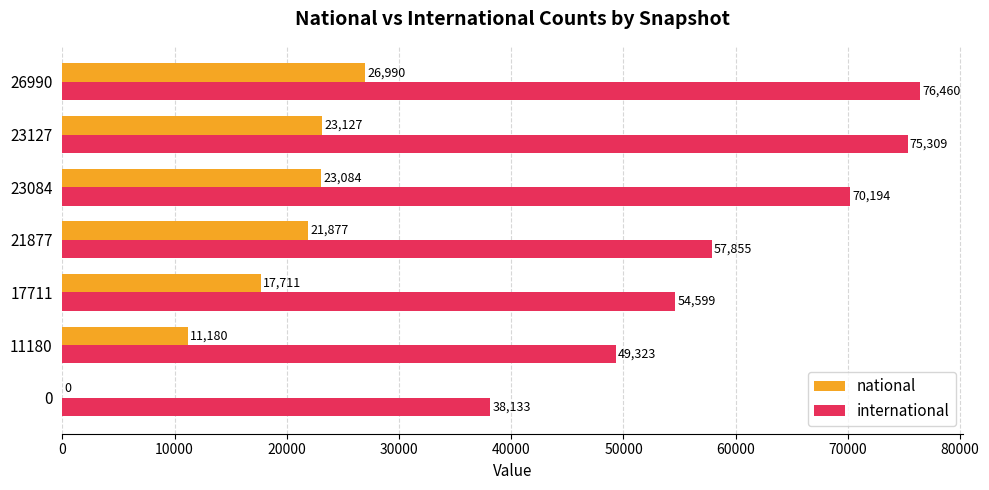

Which series has the largest total across all categories?

international